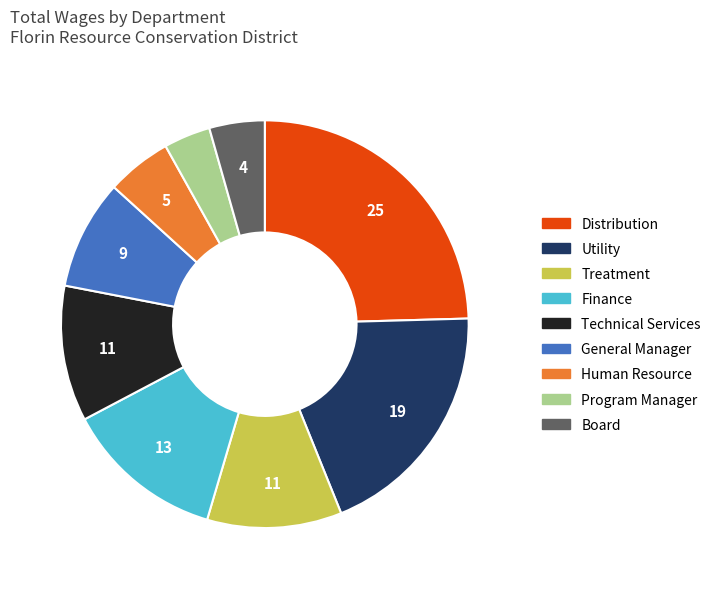

The Treatment slice represents 23% of the pie. True or false?

False